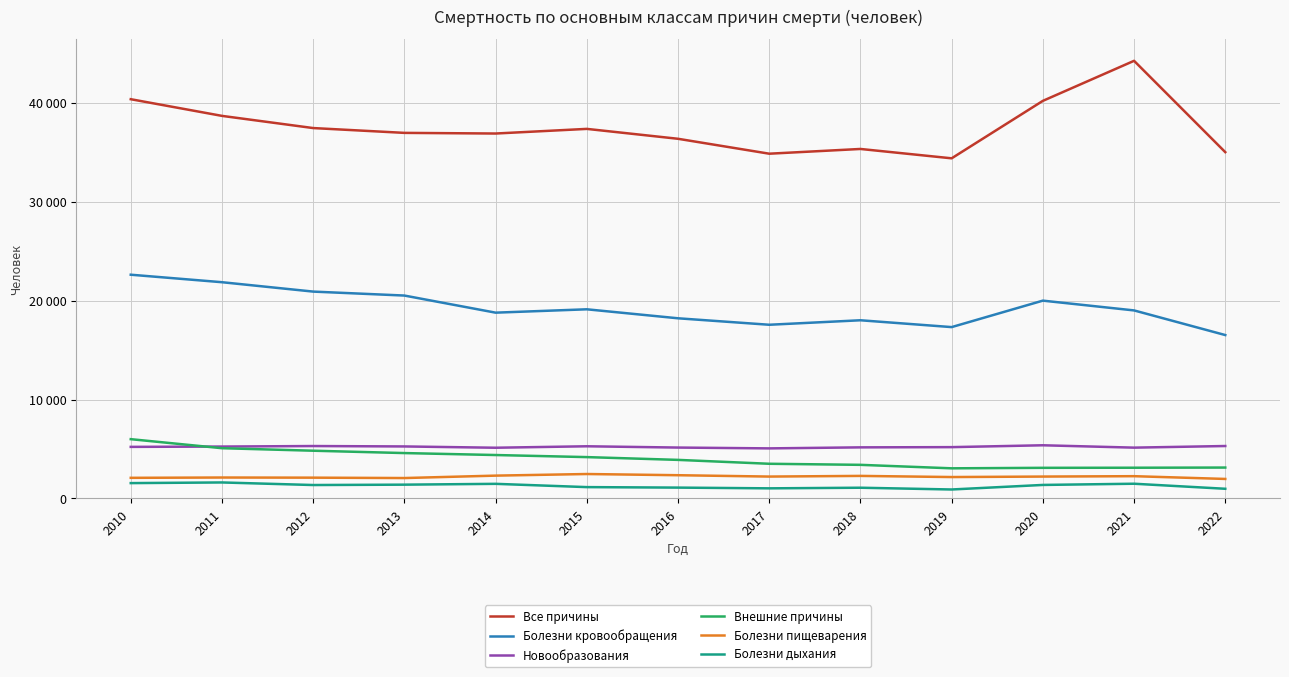

In Болезни пищеварения, how many points are lower than both neighbors (excluding endpoints)?

3